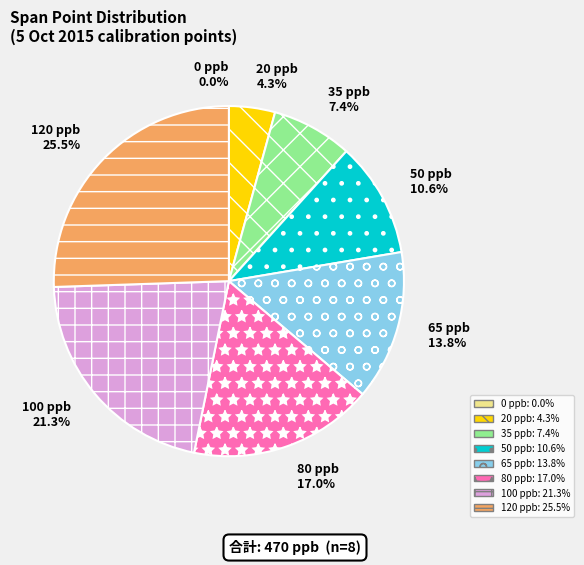

What percentage is the 120 ppb slice, to the nearest percent?

26%